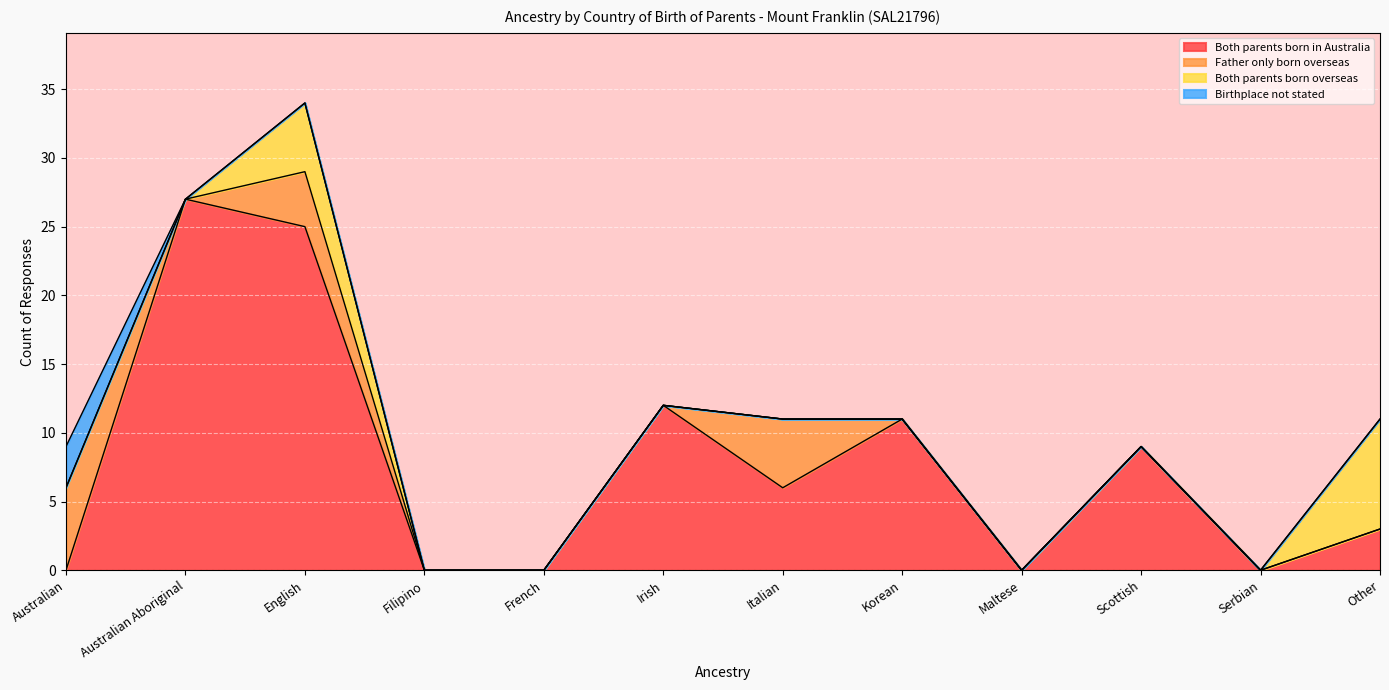

Rank the series by their maximum value, from highest to lowest.

Both parents born in Australia, Both parents born overseas, Father only born overseas, Birthplace not stated